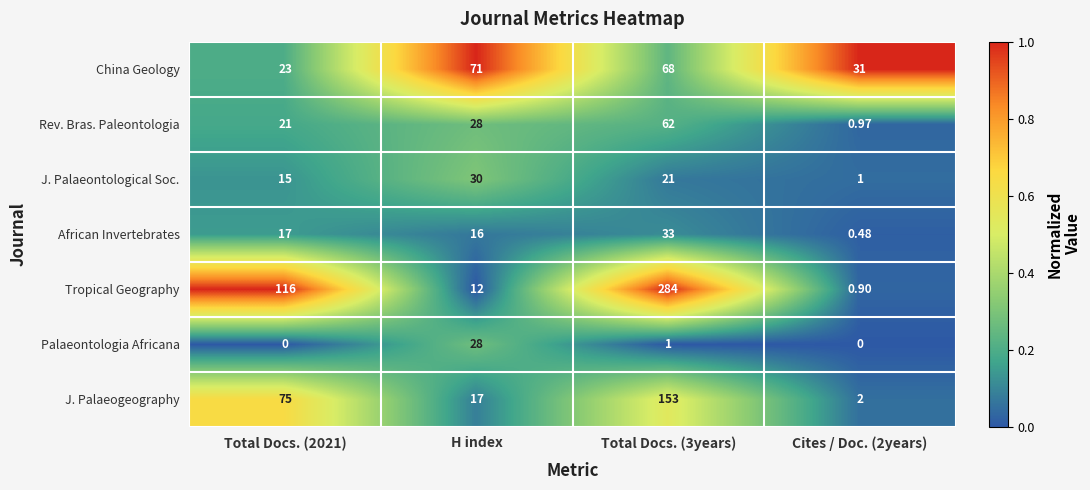

Rank the series by their maximum value, from highest to lowest.

Tropical Geography, J. Palaeogeography, China Geology, Rev. Bras. Paleontologia, African Invertebrates, J. Palaeontological Soc., Palaeontologia Africana